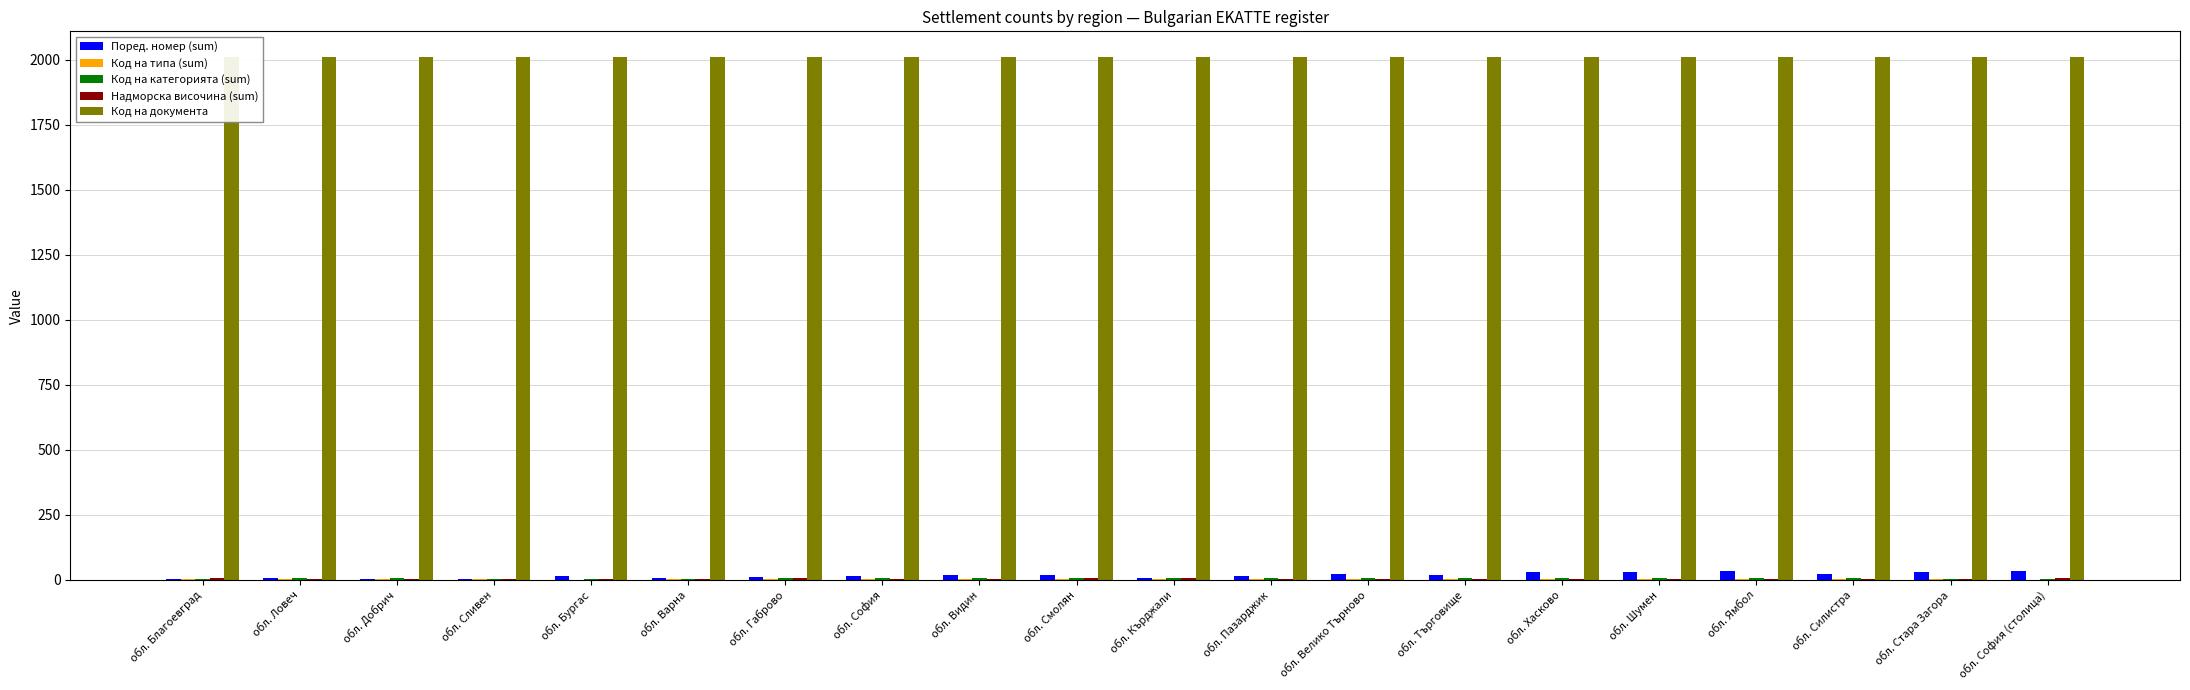

What is the sum of the Код на документа values at обл. Хасково and обл. Стара Загора?

4016